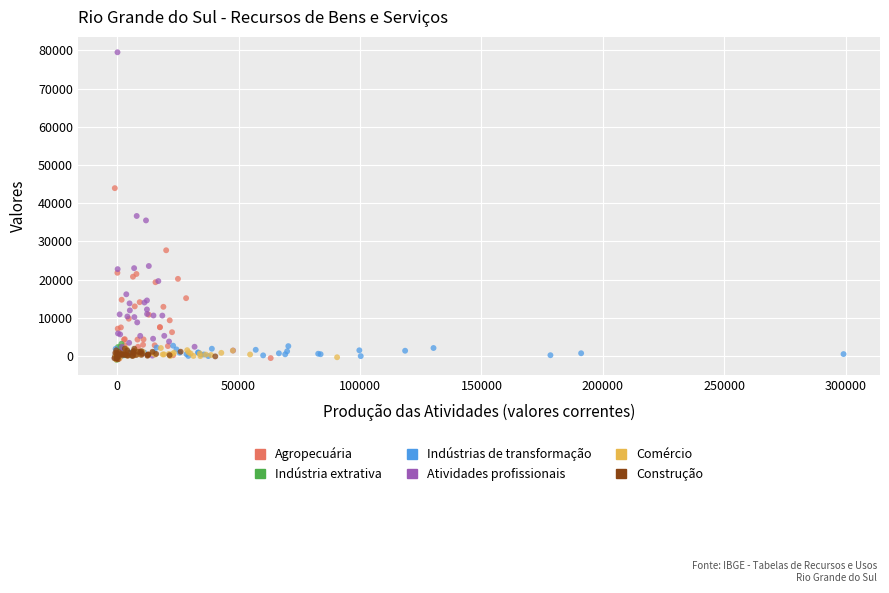

Which series has the largest Y range (max minus min)?

Atividades profissionais